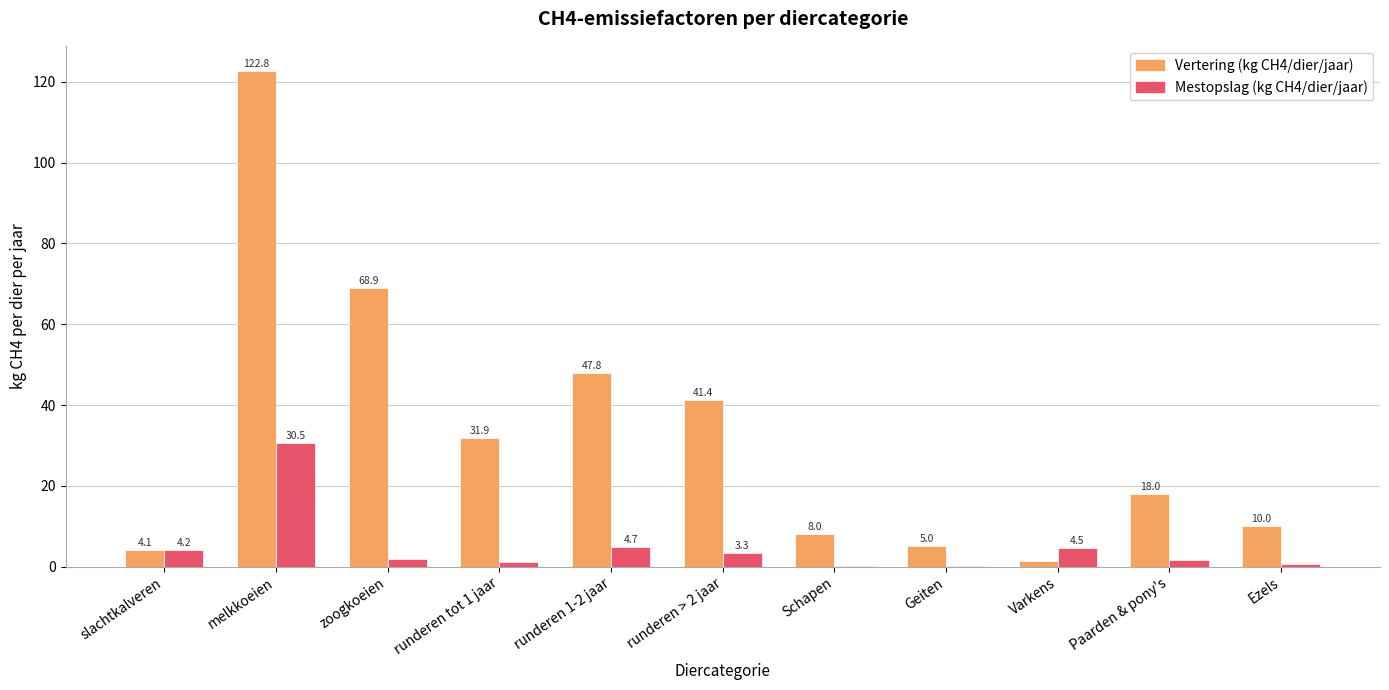

What are all the series names shown in the legend?

Vertering (kg CH4/dier/jaar), Mestopslag (kg CH4/dier/jaar)